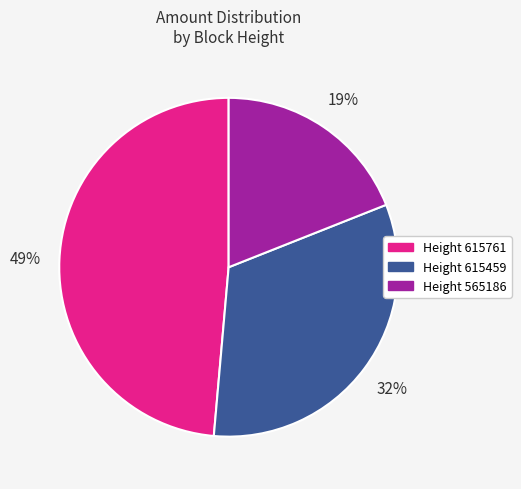

Is there a majority slice in this chart?

No